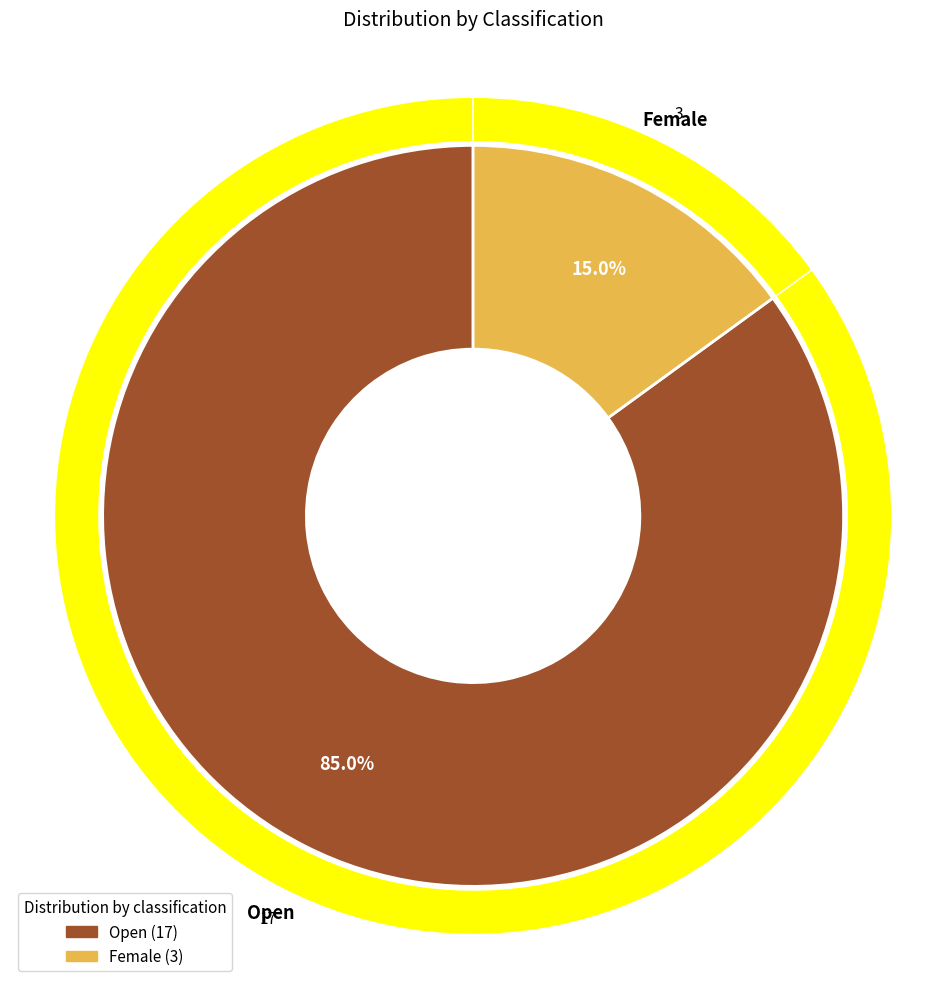

To the nearest percent, what is the average slice percentage?

50%